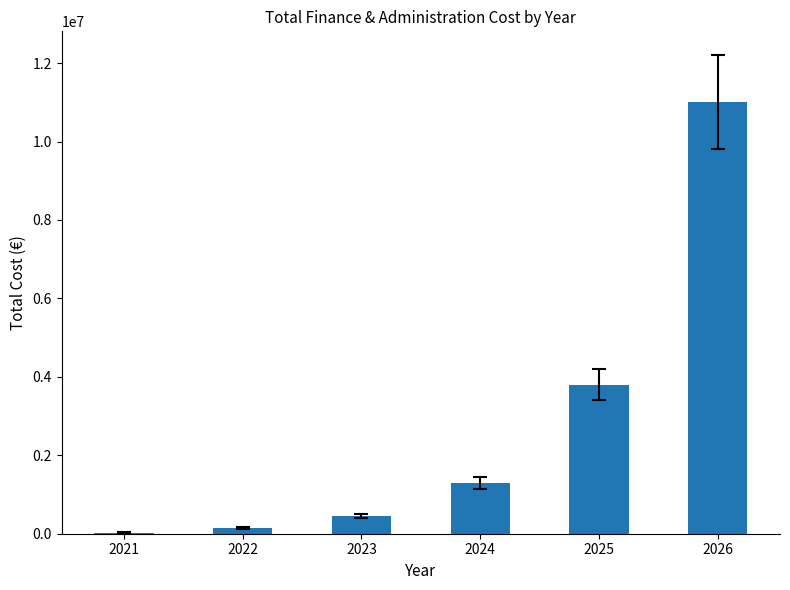

What is the greatest value displayed?

11000000